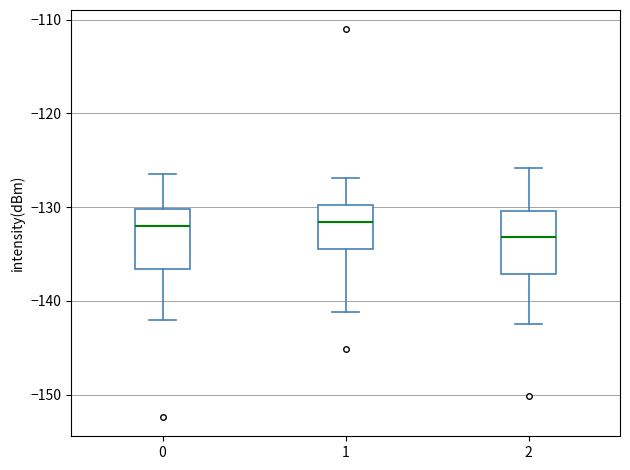

Which box's median line is the lowest?

2